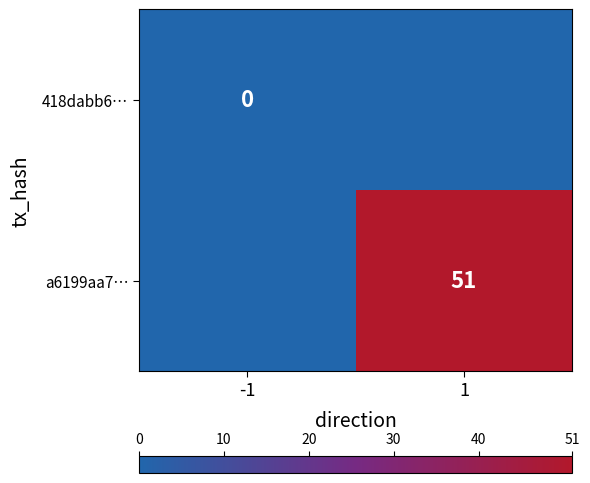

Is the value of 418dabb6… at -1 greater than the value of a6199aa7… at 1?

No